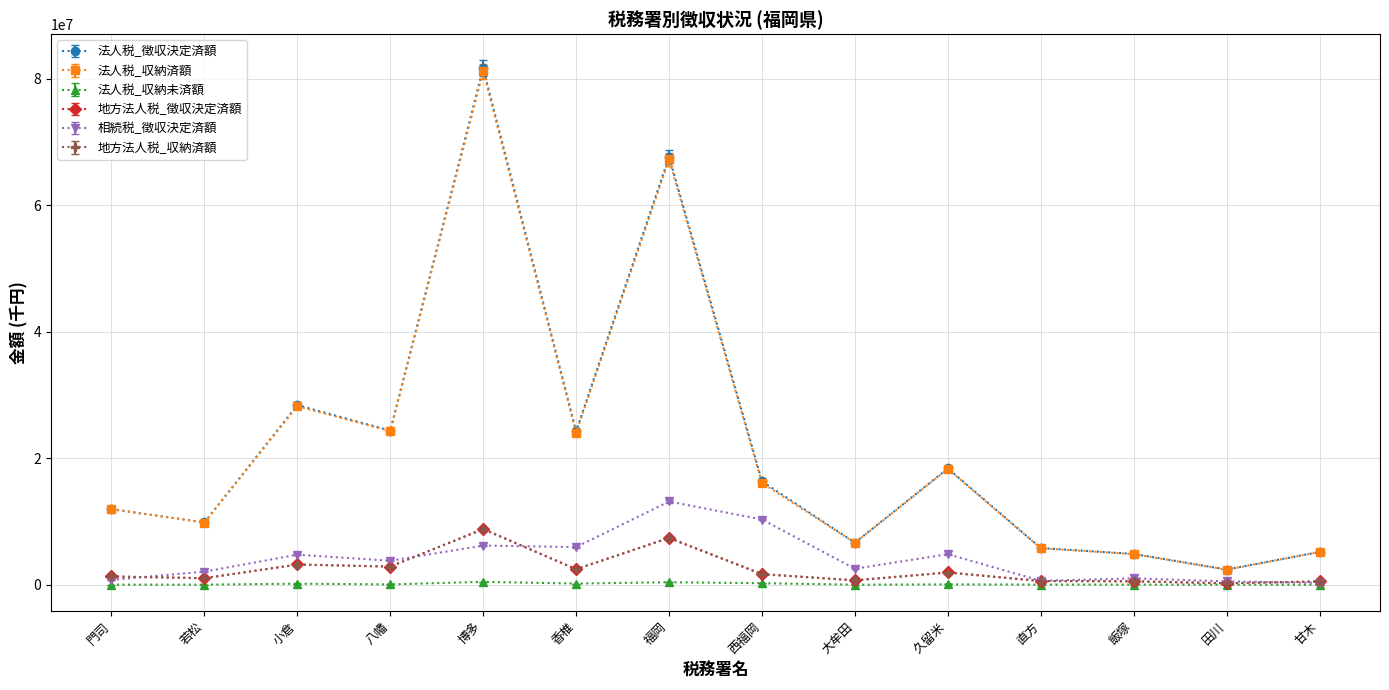

At which category is the sum across all series the highest?

博多